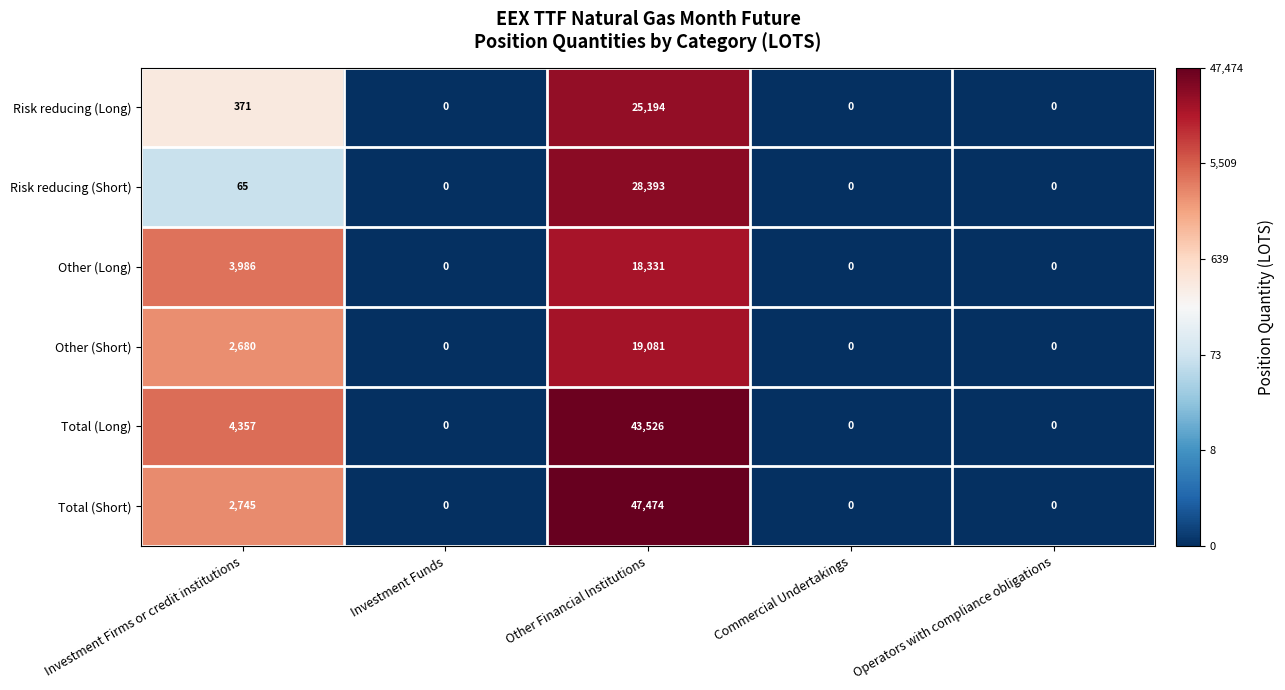

What is the spread (max minus min) of values at Other Financial Institutions?

29143